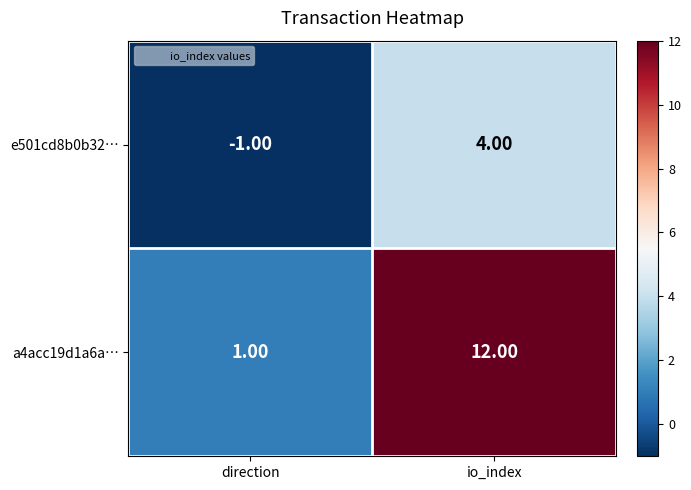

Where is a4acc19d1a6a… nearest to the value 6?

direction